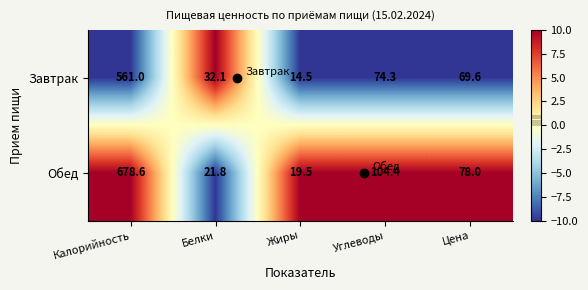

Which series has the largest total across all categories?

Обед